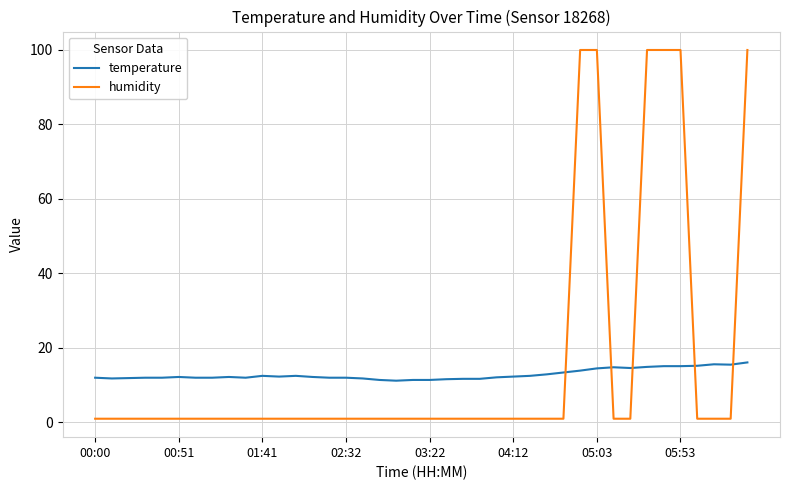

What are all the series names shown in the legend?

temperature, humidity